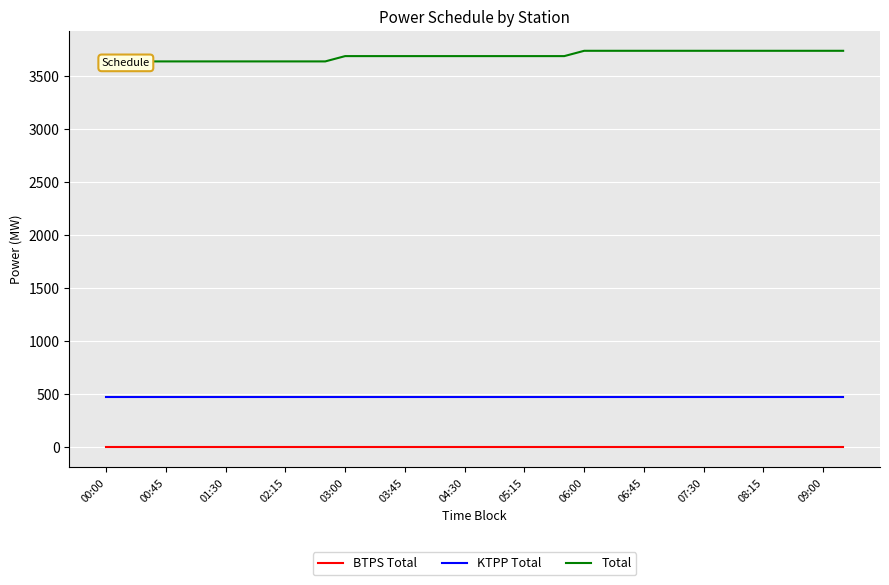

Which series has the largest total across all categories?

Total